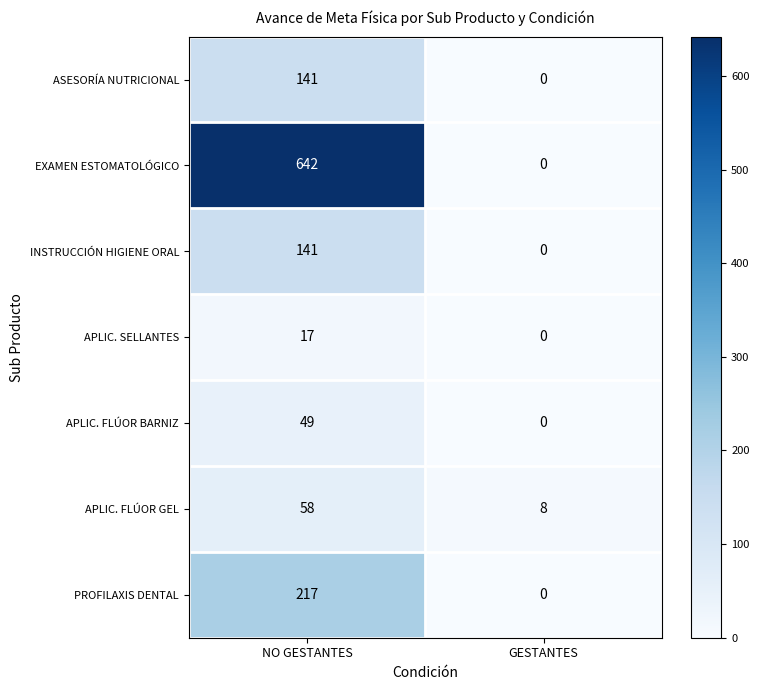

How many values in APLIC. FLÚOR BARNIZ are above zero?

1